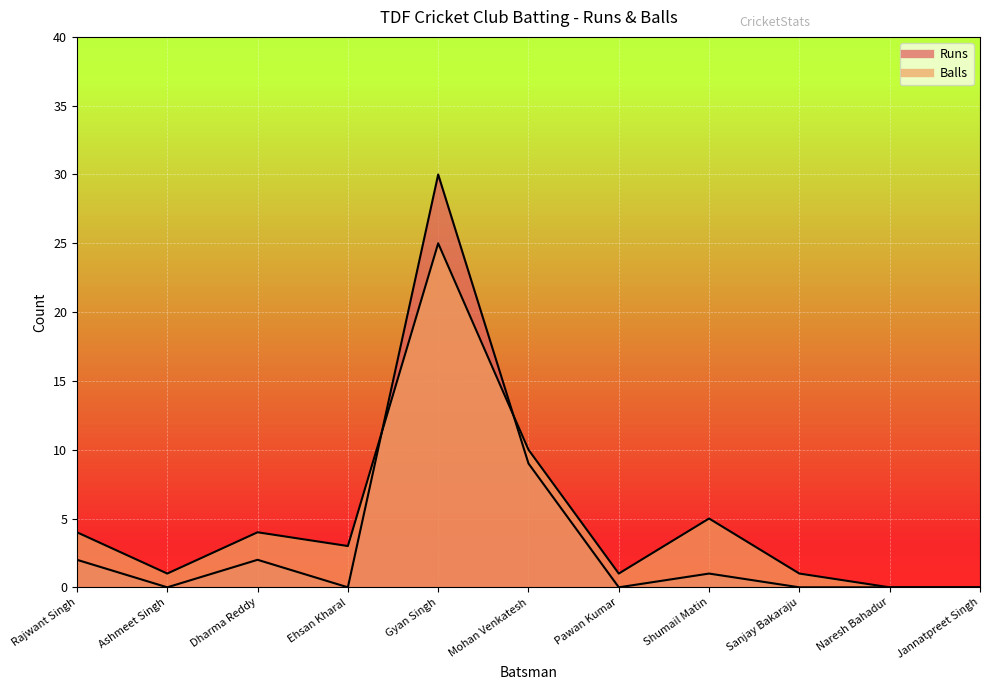

What is the sum of all Runs values?

44